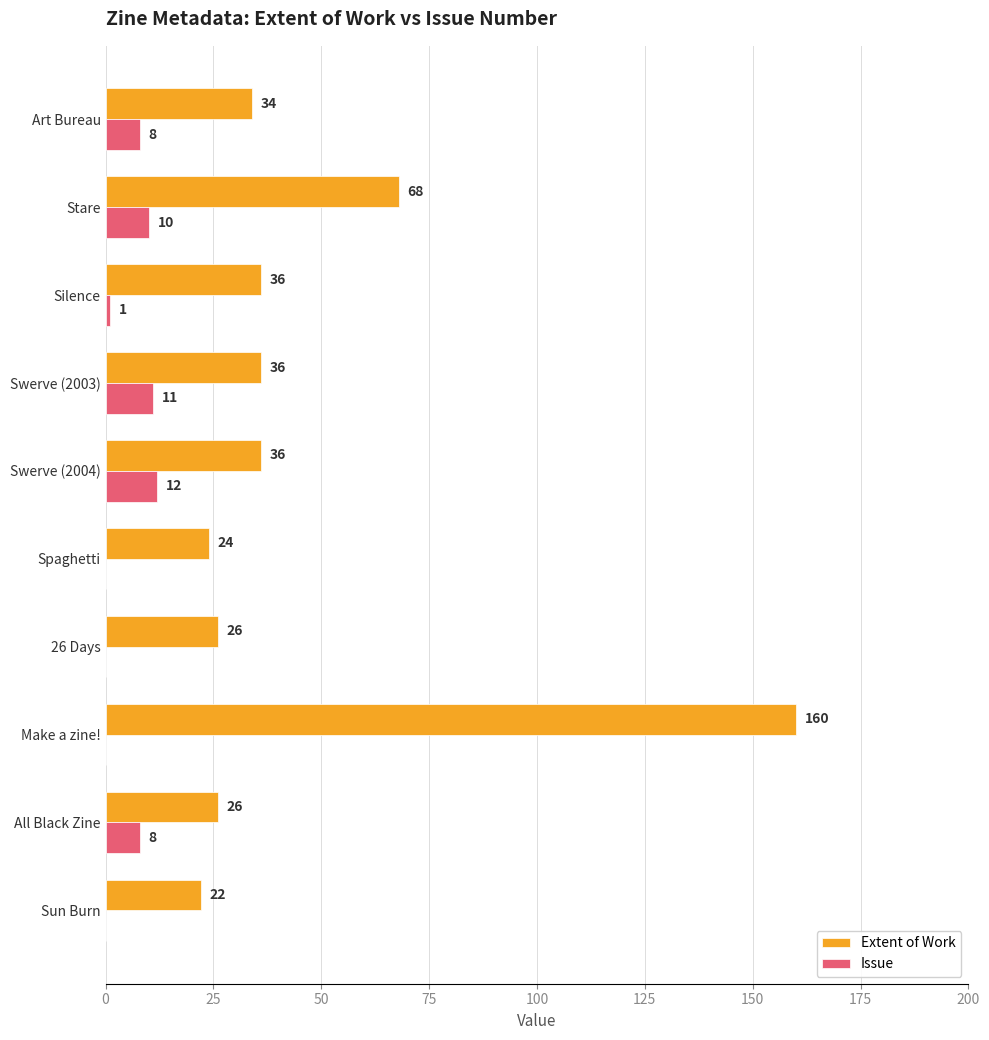

What is the sum of all Issue values?

50